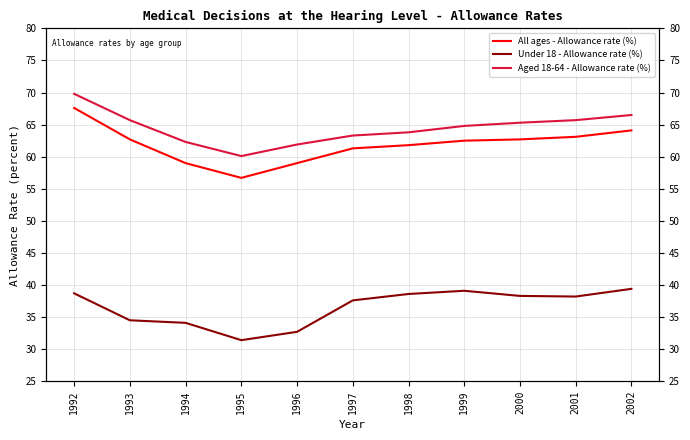

What is the greatest value displayed?

69.8